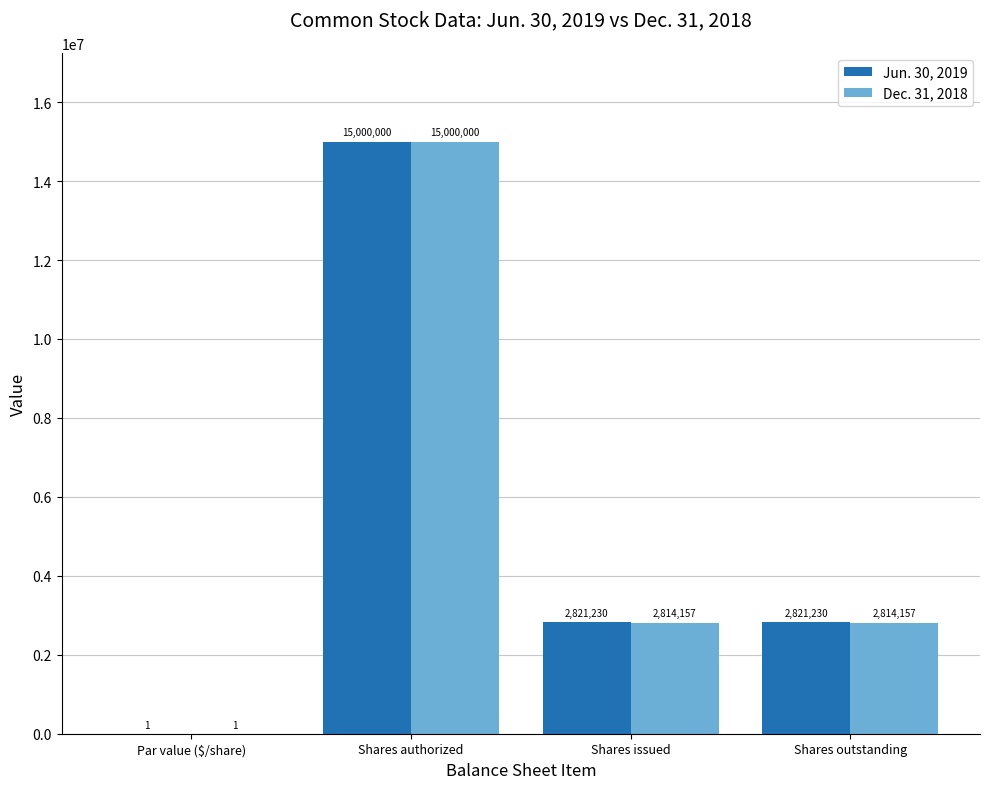

What is the sum of all Jun. 30, 2019 values?

20642461